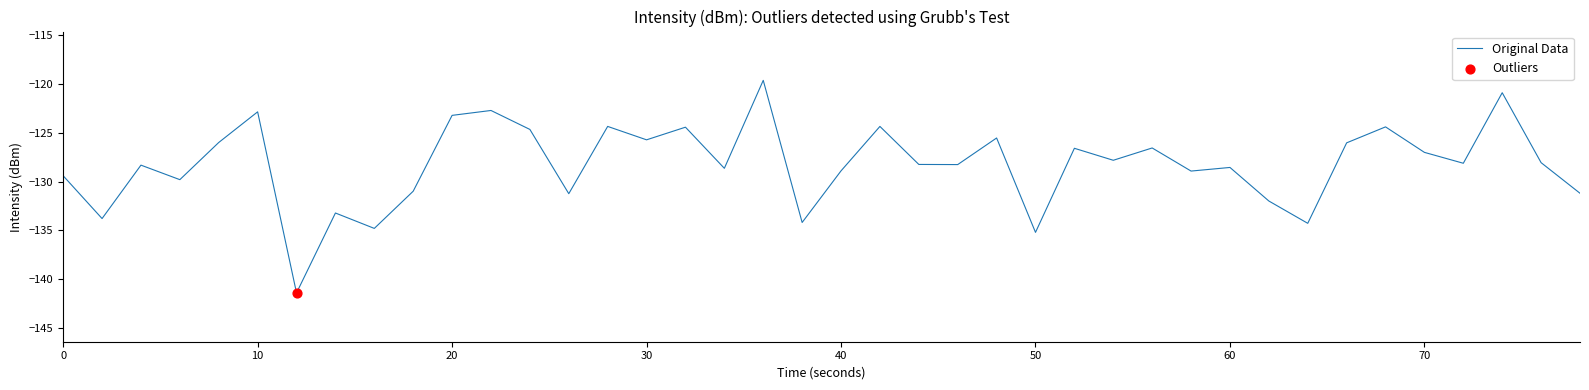

What is the minimum value shown in the chart?

-141.4